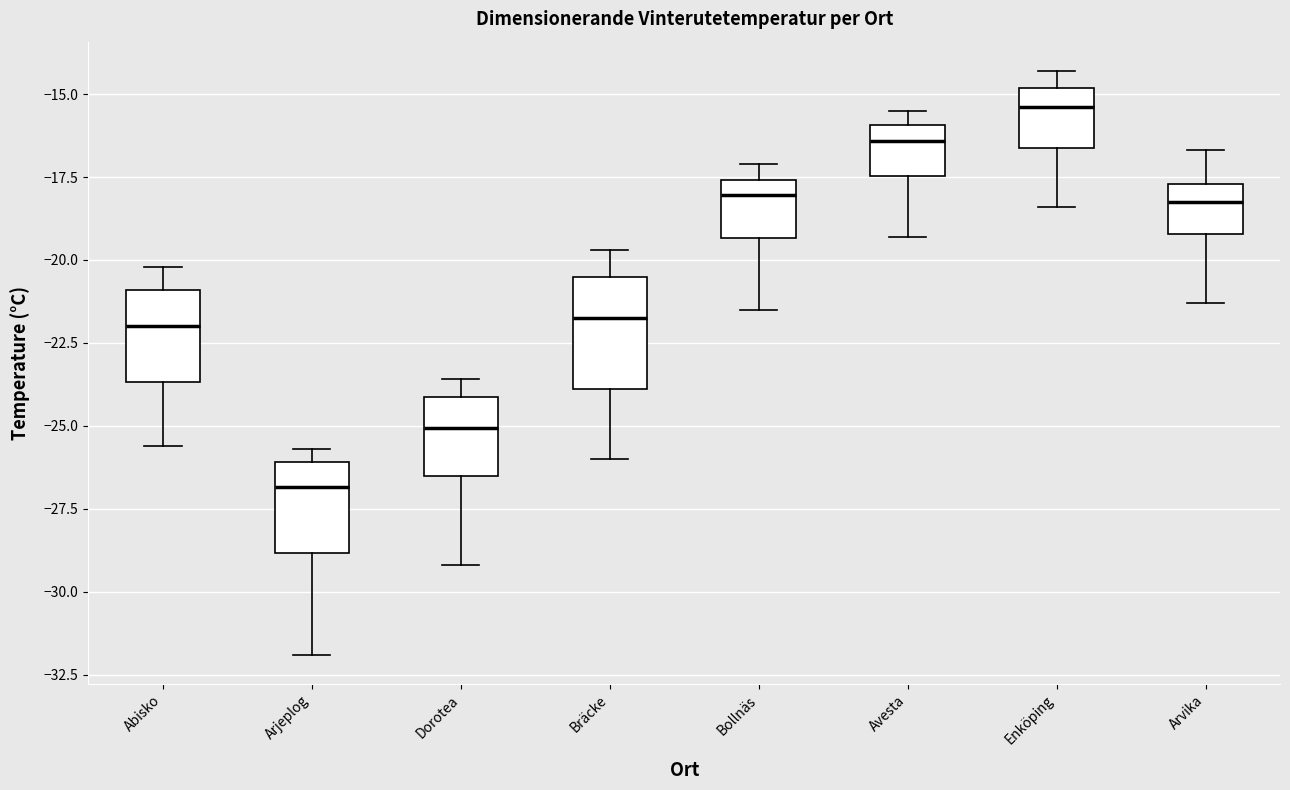

Reading left to right, read every box against the y-axis: the position of its median line, the range the box covers, and the ends of its whiskers. The values are not printed on the chart, so give them approximately, as read against the axis.

Abisko: median -22.0, box -23.5 to -21.0, whiskers -25.5 to -20.0
Arjeplog: median -27.0, box -29.0 to -26.0, whiskers -32.0 to -25.5
Dorotea: median -25.0, box -26.5 to -24.0, whiskers -29.0 to -23.5
Bräcke: median -21.5, box -24.0 to -20.5, whiskers -26.0 to -19.5
Bollnäs: median -18.0, box -19.5 to -17.5, whiskers -21.5 to -17.0
Avesta: median -16.5, box -17.5 to -16.0, whiskers -19.5 to -15.5
Enköping: median -15.5, box -16.5 to -15.0, whiskers -18.5 to -14.5
Arvika: median -18.0, box -19.0 to -17.5, whiskers -21.5 to -16.5